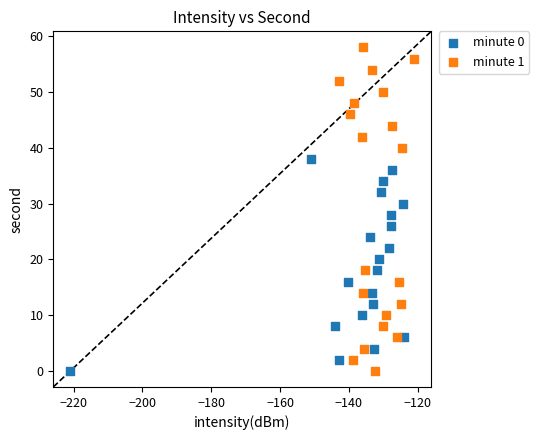

Which series has the widest spread of Y values?

minute 1